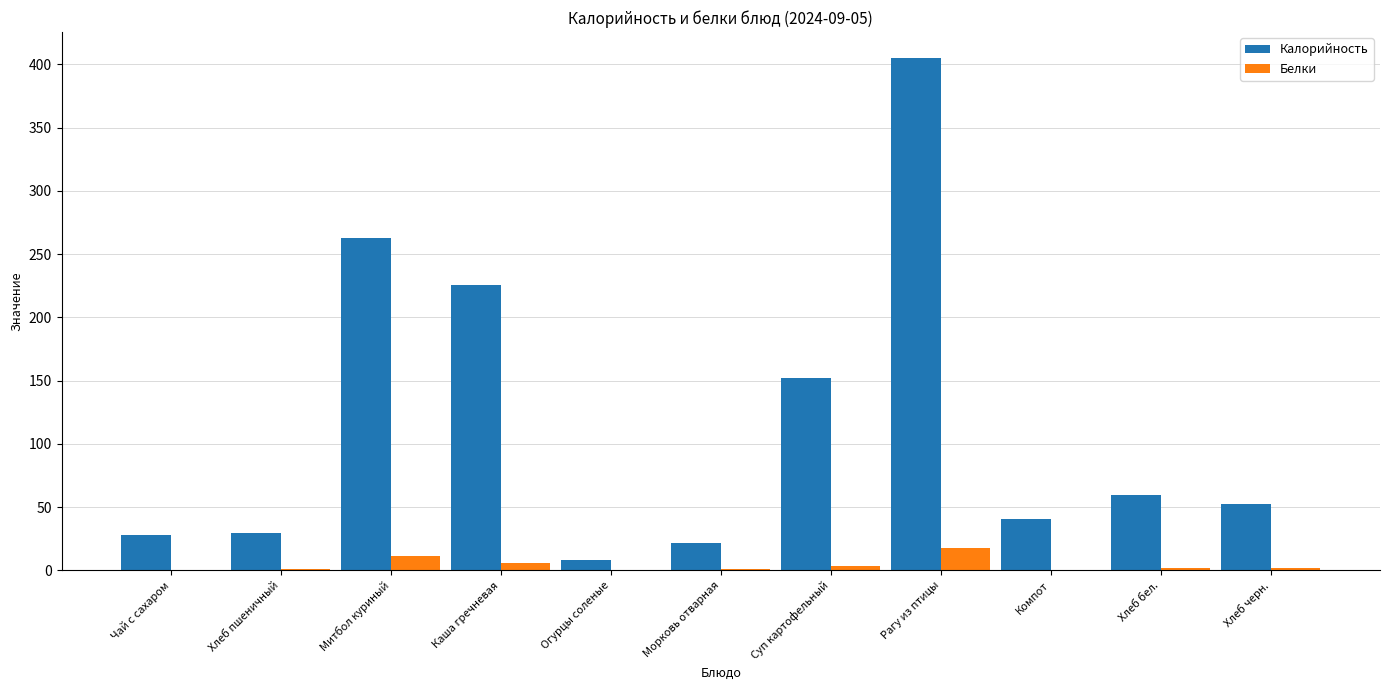

What is the maximum value shown in the chart?

405.4